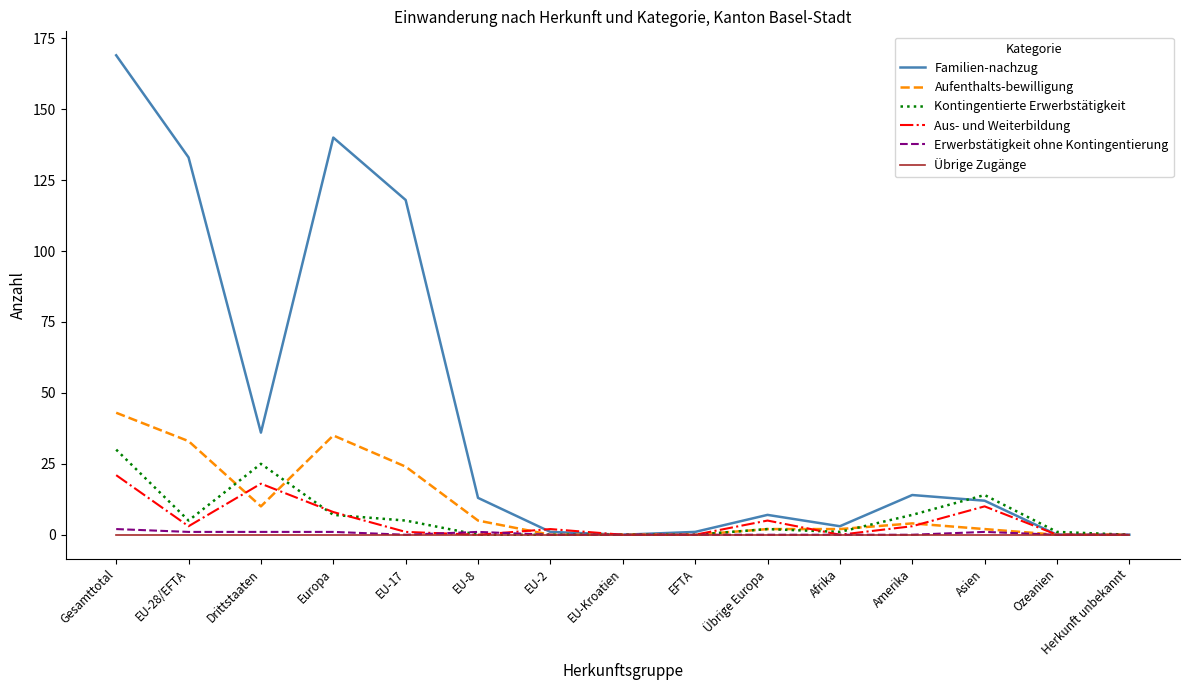

What is the difference between the second highest and second lowest values in the Kontingentierte Erwerbstätigkeit series?

25